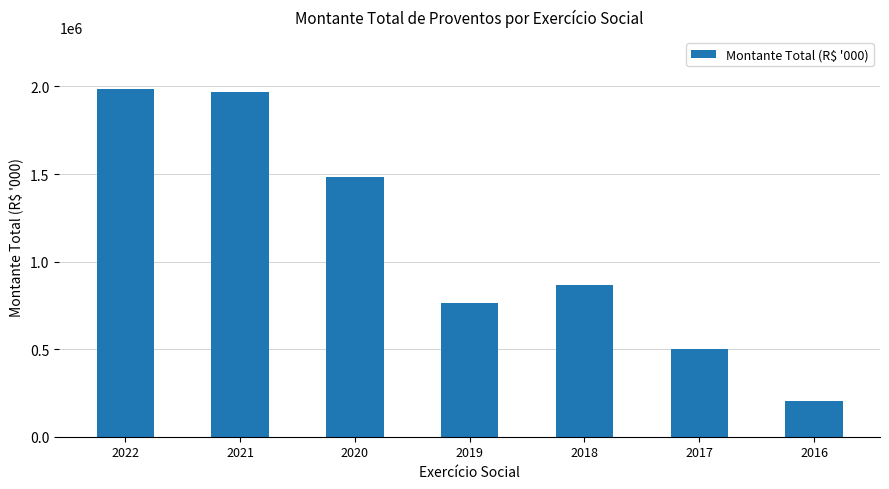

What is the change in value from 2020 to 2018?

-614796